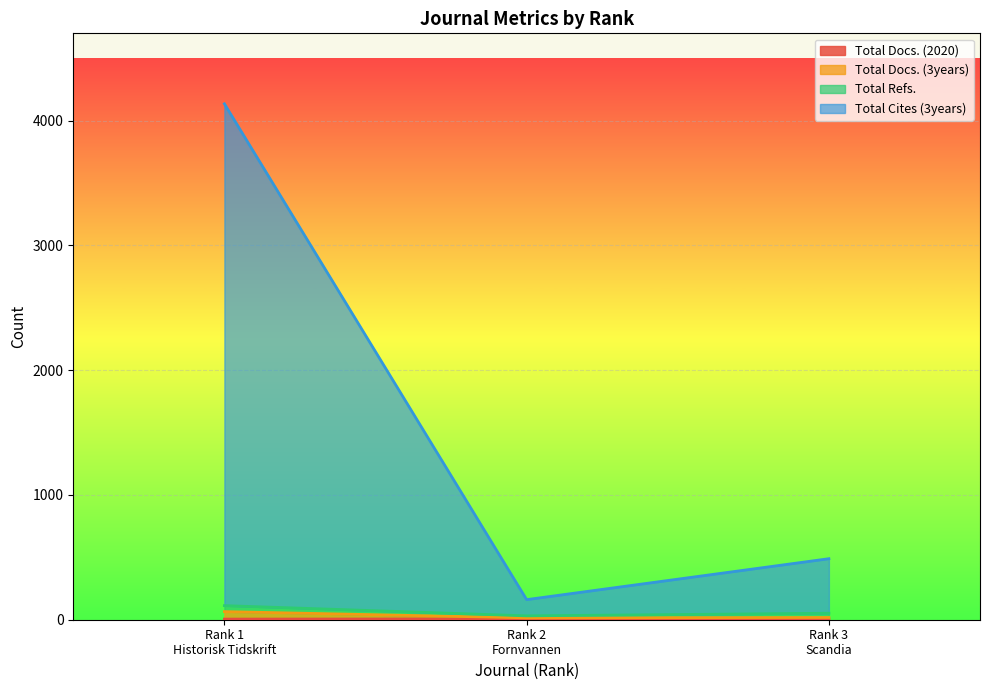

Is it true that Total Docs. (3years) equals 6230 at Rank 1
Historisk Tidskrift?

False